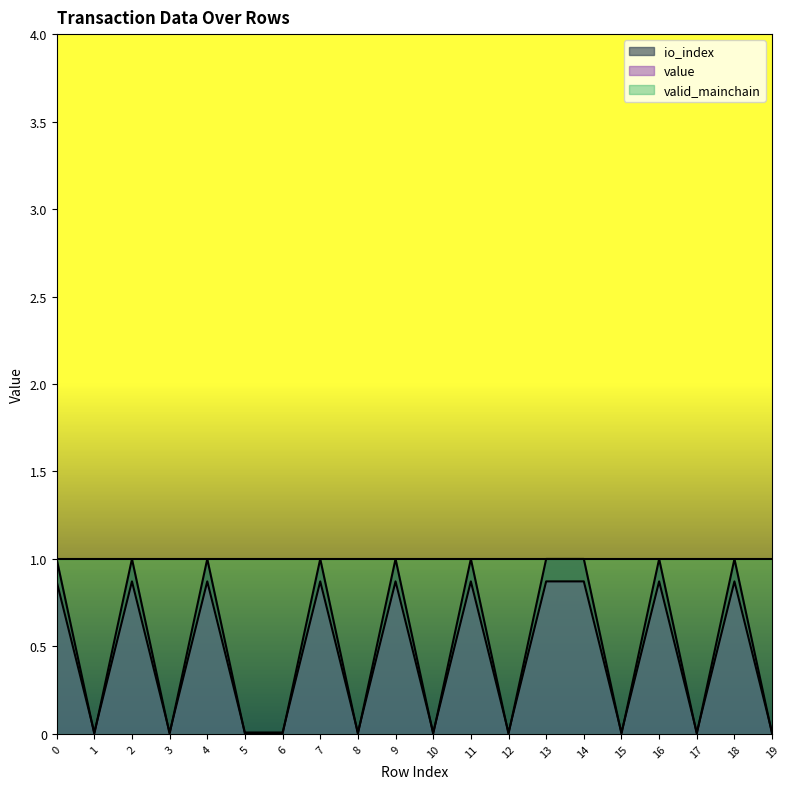

What is the value of the value point at the 10th from the left?

0.9